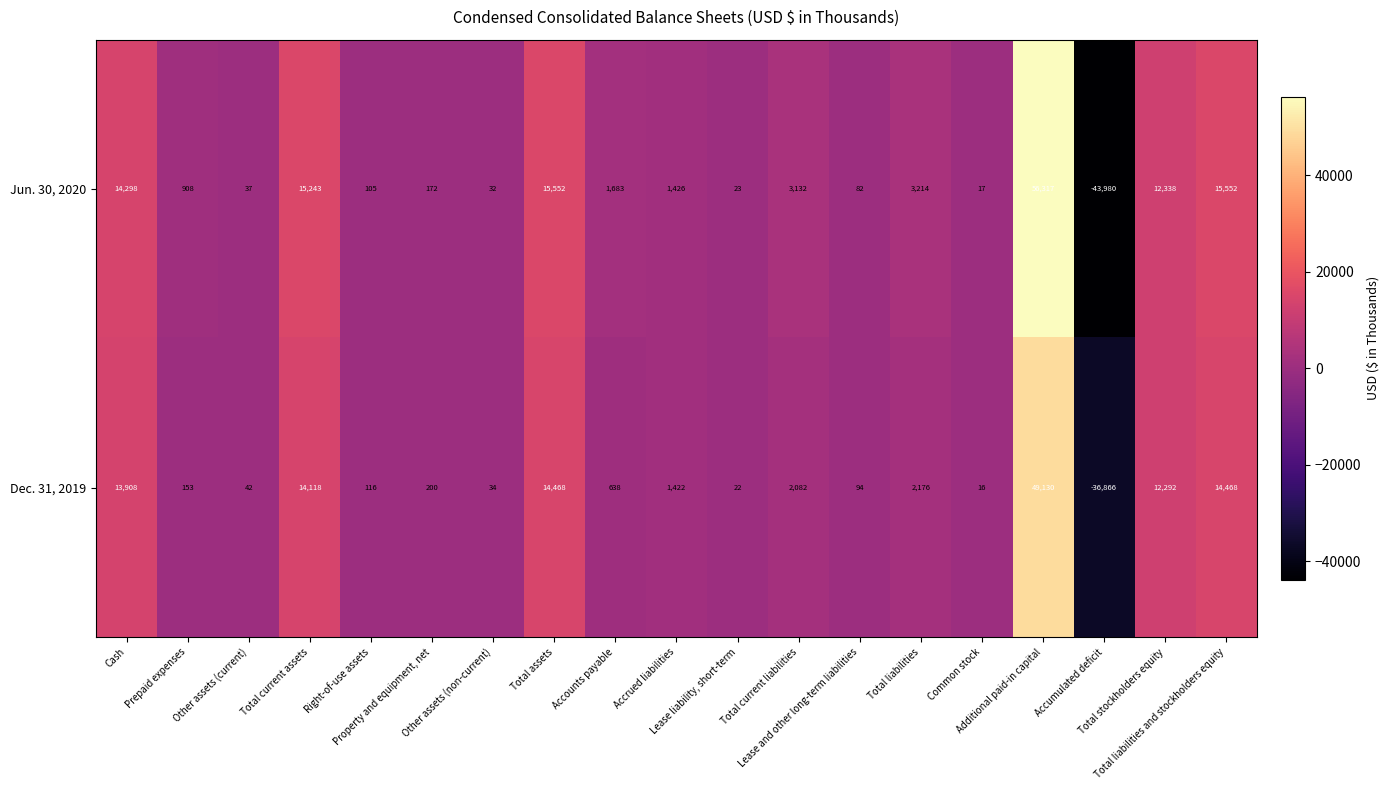

Which series has the largest range (max minus min)?

Jun. 30, 2020